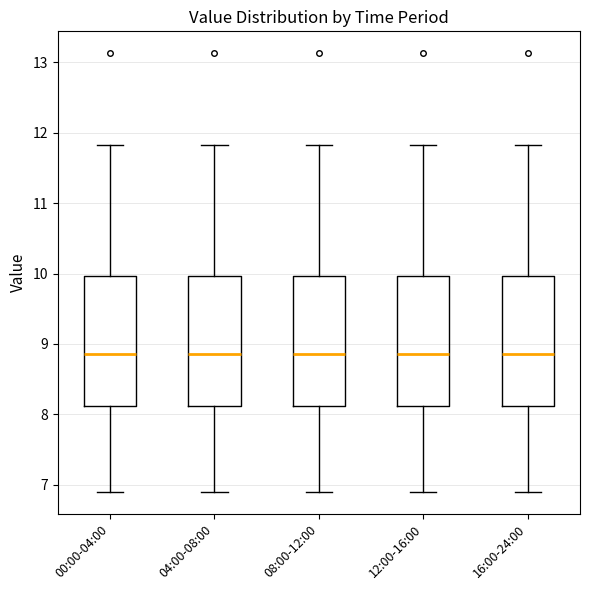

Reading left to right, transcribe this box plot: for each box, give where its median line is, the range the box spans, and where its two whiskers end, as read against the y-axis. The values are not printed on the chart, so give them approximately, as read against the axis.

00:00-04:00: median 8.9, box 8.1 to 10.0, whiskers 6.9 to 11.8
04:00-08:00: median 8.9, box 8.1 to 10.0, whiskers 6.9 to 11.8
08:00-12:00: median 8.9, box 8.1 to 10.0, whiskers 6.9 to 11.8
12:00-16:00: median 8.9, box 8.1 to 10.0, whiskers 6.9 to 11.8
16:00-24:00: median 8.9, box 8.1 to 10.0, whiskers 6.9 to 11.8